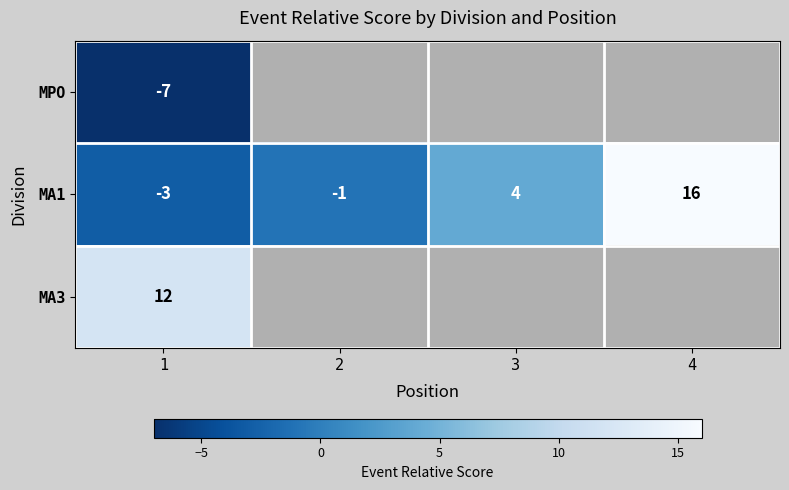

Rank the categories by MA1 value from lowest to highest.

1, 2, 3, 4